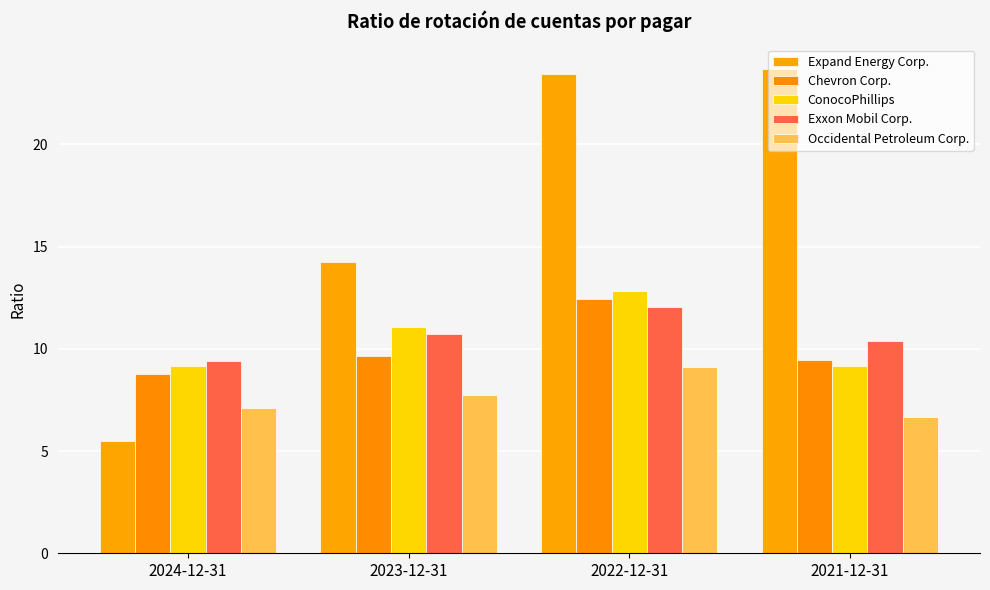

Are the bars horizontal?

No